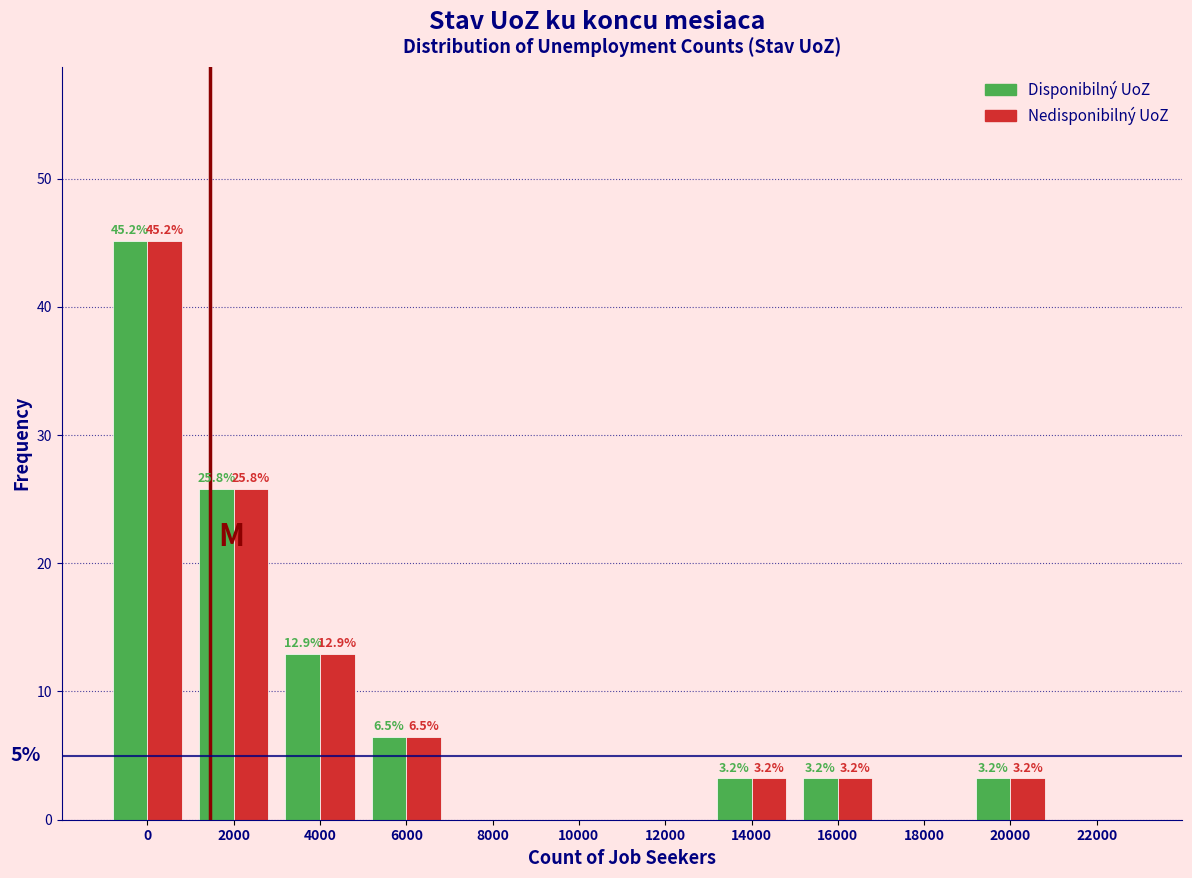

Reading left to right, list all the values displayed in this chart.

Disponibilný UoZ: 0=45.2	2000=25.8	4000=12.9	6000=6.5	8000=0.0	10000=0.0	12000=0.0	14000=3.2	16000=3.2	18000=0.0	20000=3.2	22000=0.0
Nedisponibilný UoZ: 0=45.2	2000=25.8	4000=12.9	6000=6.5	8000=0.0	10000=0.0	12000=0.0	14000=3.2	16000=3.2	18000=0.0	20000=3.2	22000=0.0